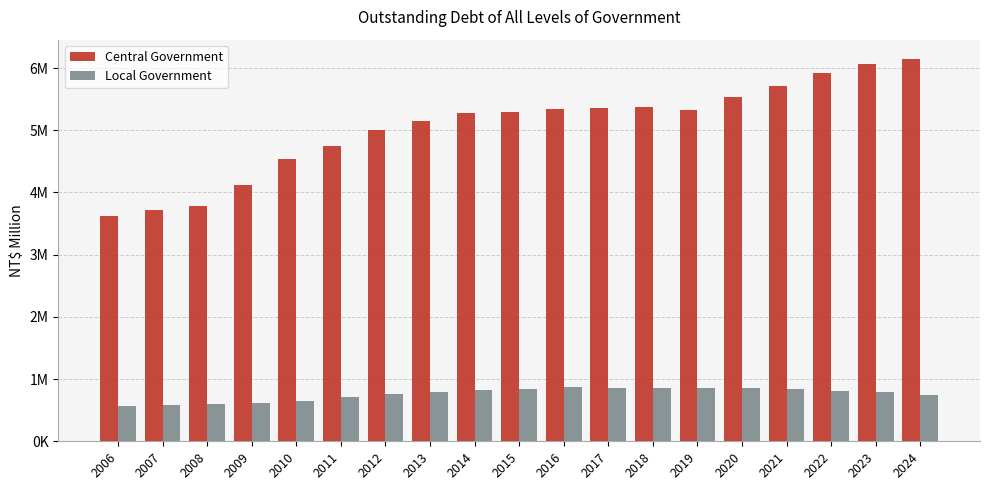

What are all the series names shown in the legend?

Central Government, Local Government